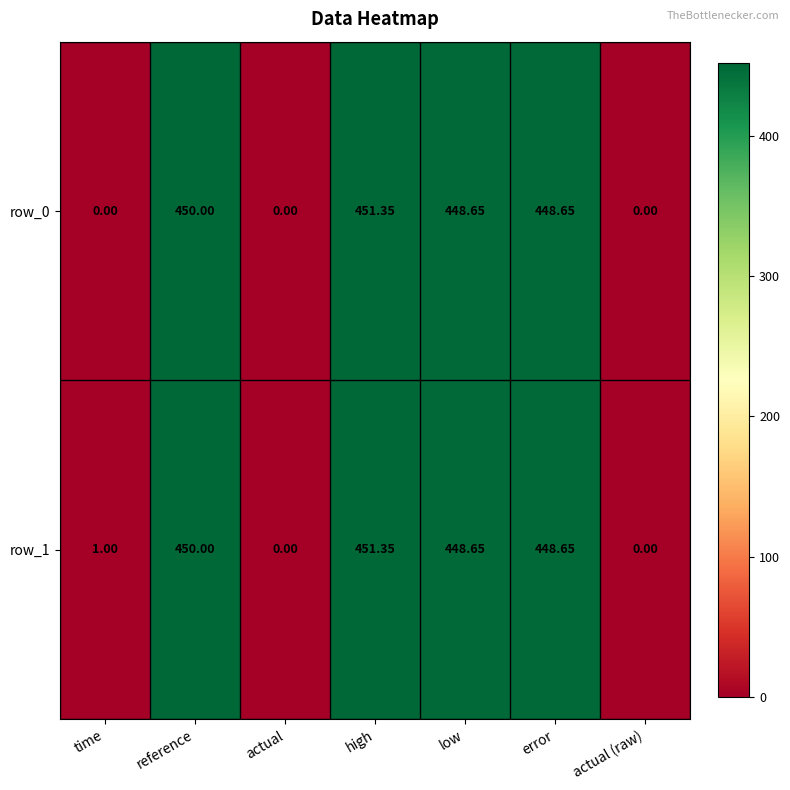

Is the value of row_0 at low greater than the value of row_1 at actual (raw)?

Yes